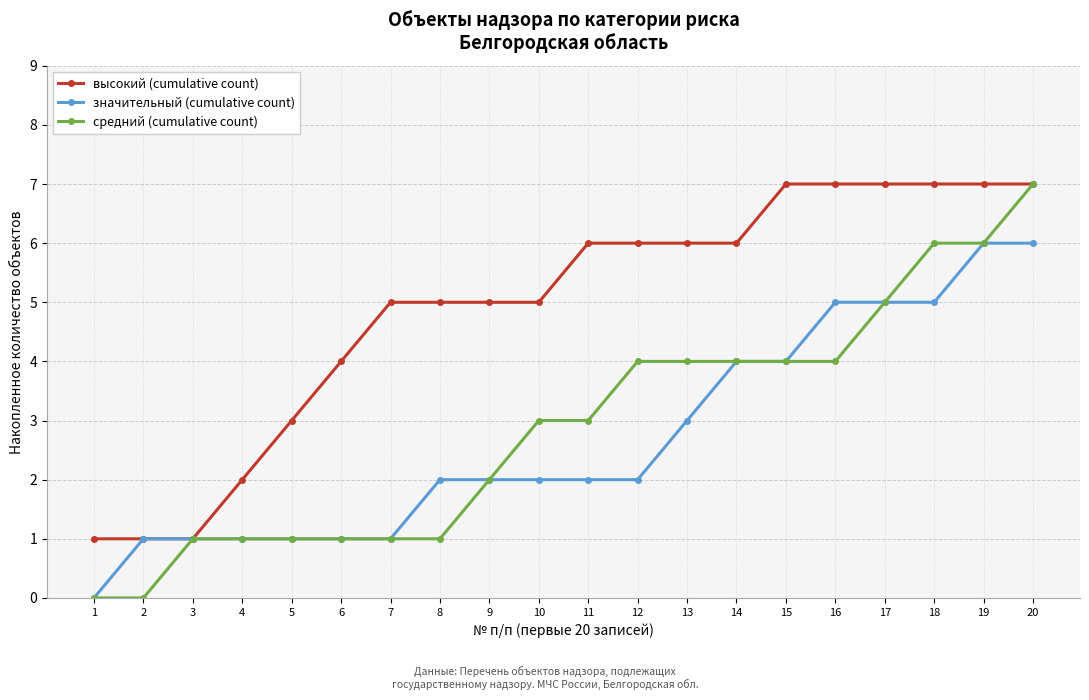

Which series has the largest range (max minus min)?

средний (cumulative count)